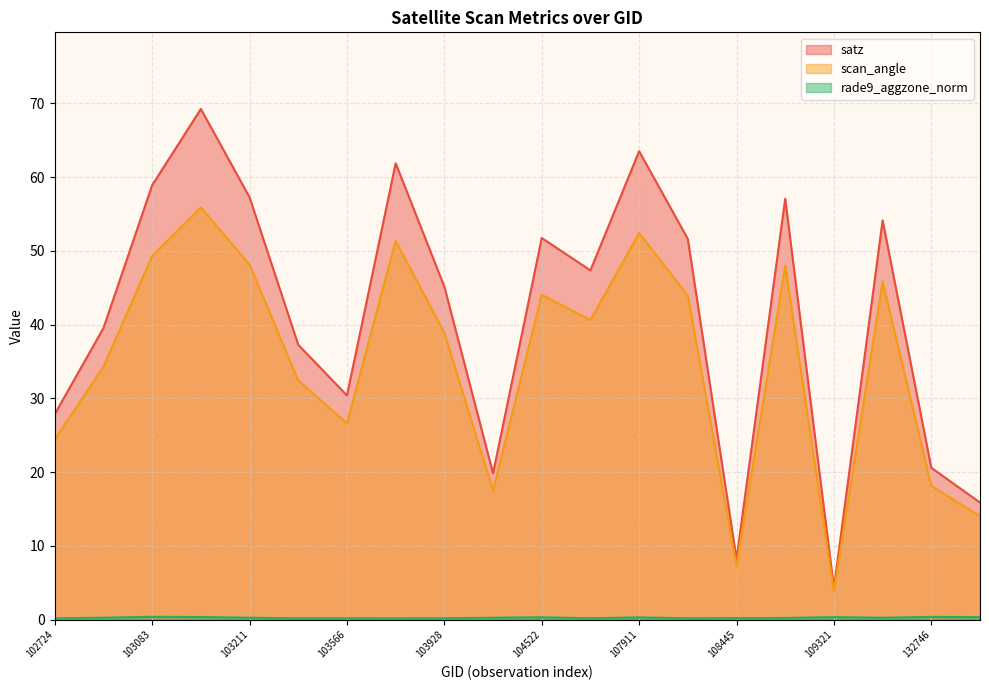

In rade9_aggzone_norm, how many points are higher than both neighbors (excluding endpoints)?

6